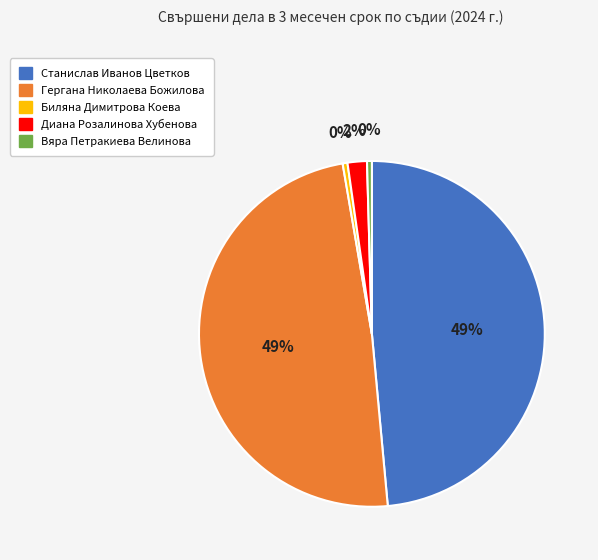

How many slices are in this pie chart?

5